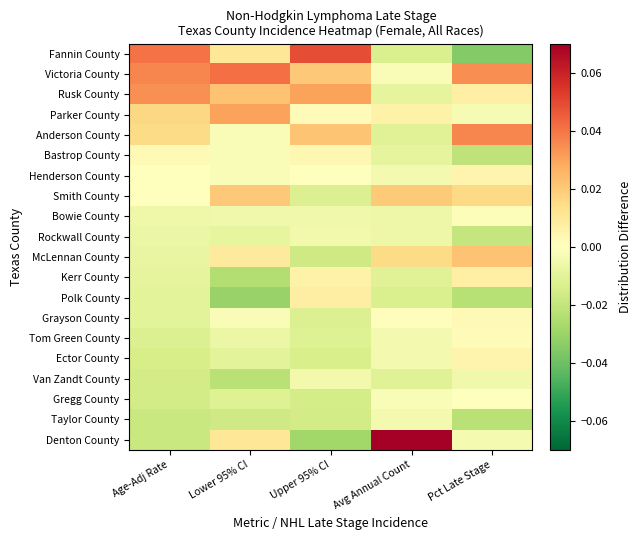

At Age-Adj Rate, list the series in order from smallest to largest.

Taylor County, Denton County, Van Zandt County, Gregg County, Ector County, Tom Green County, Polk County, Grayson County, Kerr County, McLennan County, Rockwall County, Bowie County, Henderson County, Smith County, Bastrop County, Anderson County, Parker County, Rusk County, Victoria County, Fannin County